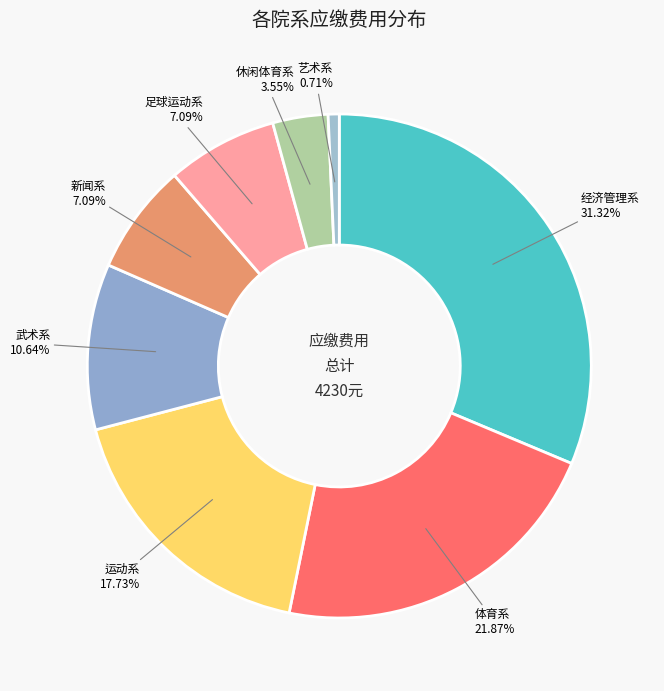

Do 经济管理系 and 艺术系 together represent more than half of the pie?

No